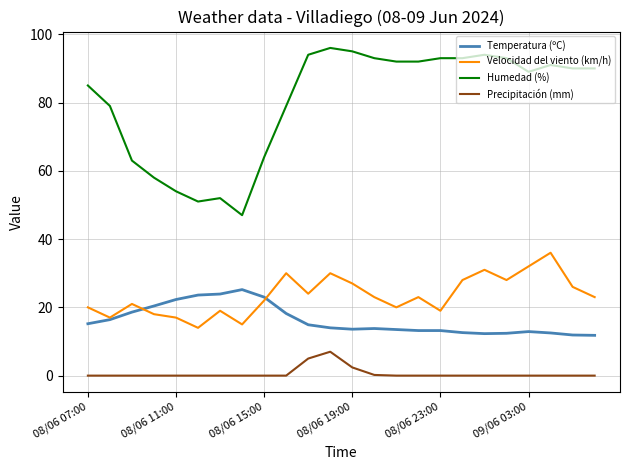

Which series has the largest total across all categories?

Humedad (%)